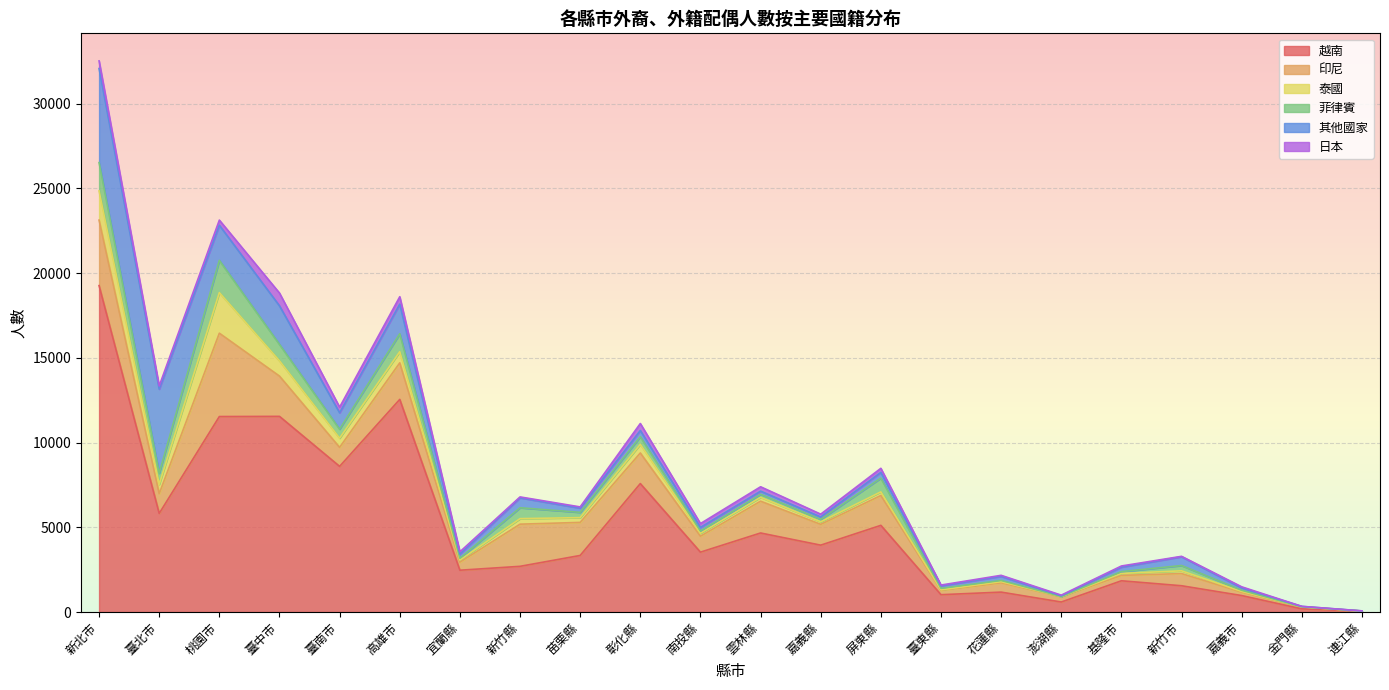

Which category has the lowest value in the 越南 series?

連江縣